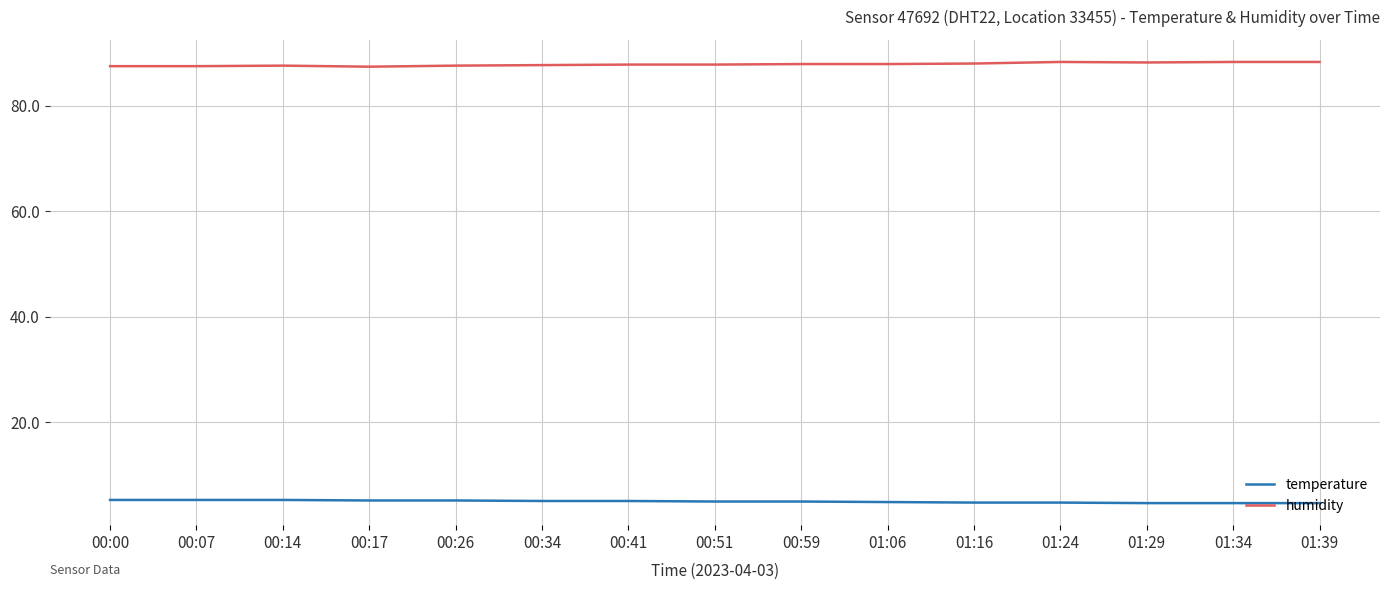

Does the chart display data point markers on the line(s)?

No